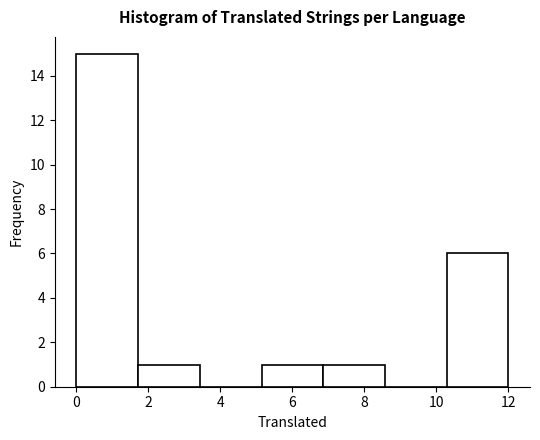

Reading left to right, list every bar in this chart as the range it spans on the x-axis followed by its height. Neither the bar edges nor the heights are printed on the chart, so give them approximately, as read against the axes.

0.0 to 1.8: 15
1.8 to 3.4: 1
3.4 to 5.2: 0
5.2 to 6.8: 1
6.8 to 8.6: 1
8.6 to 10.2: 0
10.2 to 12.0: 6